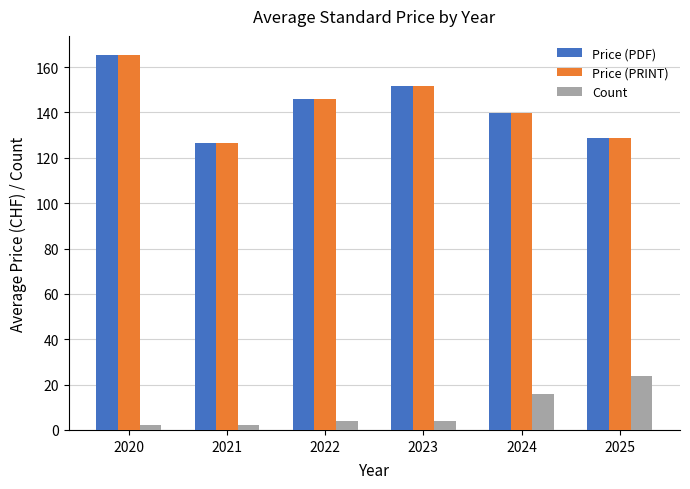

What is the difference between the highest and lowest values at 2024?

123.9